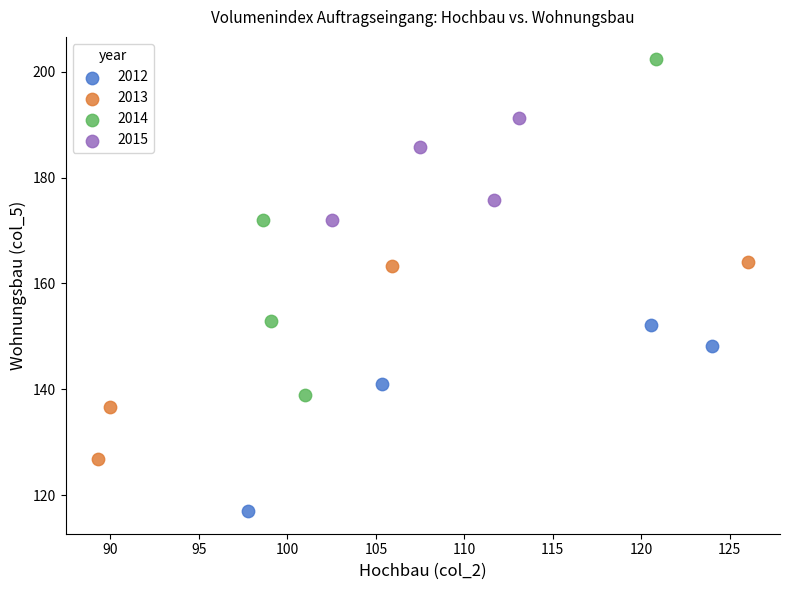

Which series reaches the minimum Y coordinate?

2012